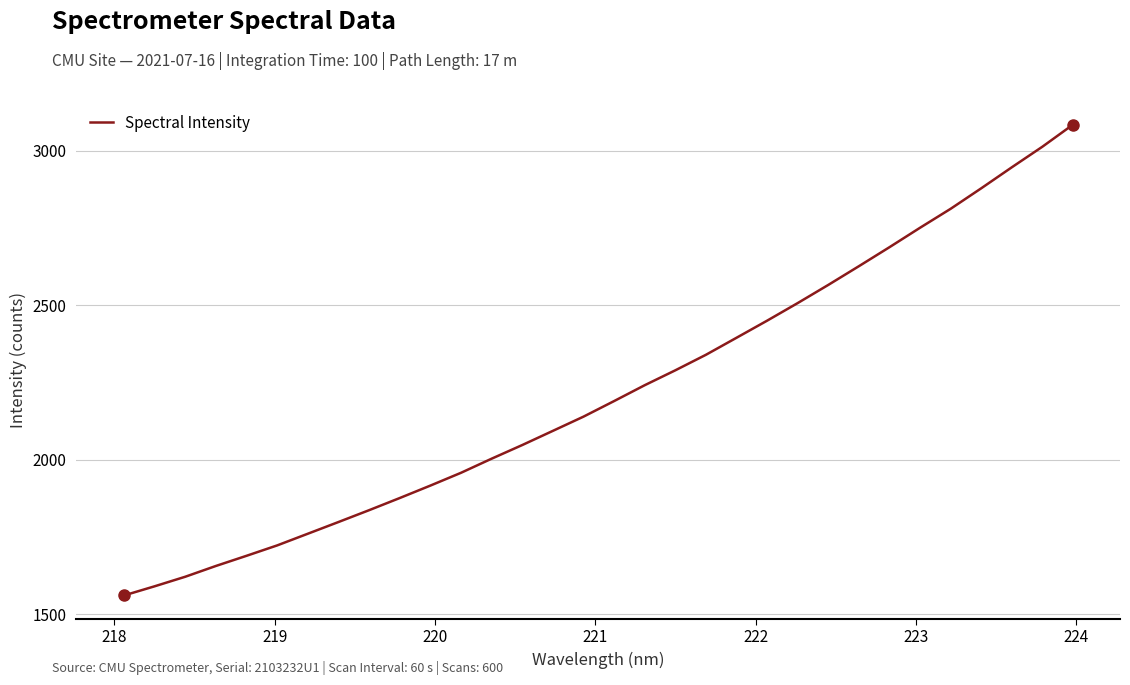

What is the difference between the maximum and minimum values?

1524.1